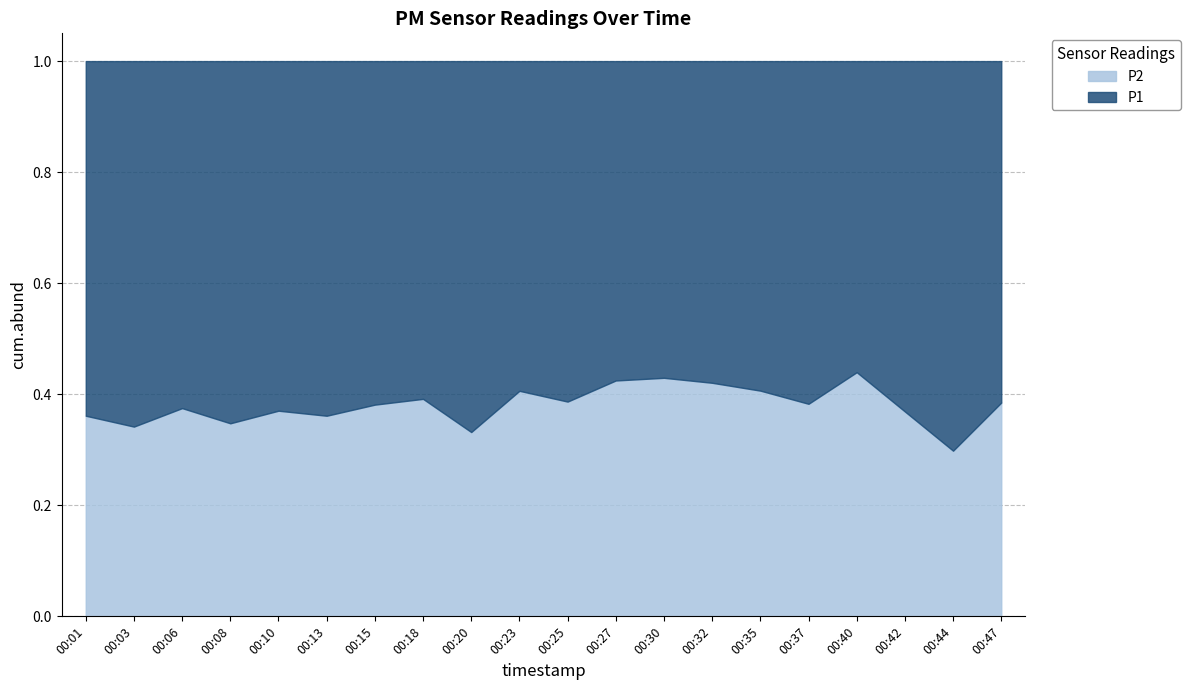

Reading left to right, what are all the values shown in this chart?

P1: 00:01=6.9	00:03=8.4	00:06=7.2	00:08=7.3	00:10=6.8	00:13=6.9	00:15=5.5	00:18=5.7	00:20=7.8	00:23=4.4	00:25=5.5	00:27=4.8	00:30=4.8	00:32=5.0	00:35=5.3	00:37=5.5	00:40=4.0	00:42=5.8	00:44=8.3	00:47=5.8
P2: 00:01=3.9	00:03=4.3	00:06=4.3	00:08=3.9	00:10=4.0	00:13=3.9	00:15=3.4	00:18=3.7	00:20=3.9	00:23=3.0	00:25=3.5	00:27=3.5	00:30=3.6	00:32=3.6	00:35=3.6	00:37=3.4	00:40=3.1	00:42=3.4	00:44=3.5	00:47=3.6